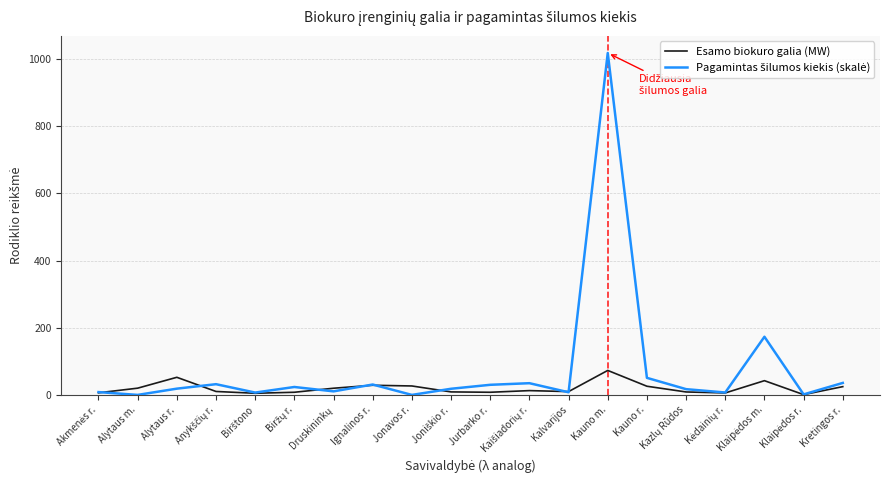

In Esamo biokuro galia (MW), how many points are lower than both neighbors (excluding endpoints)?

5